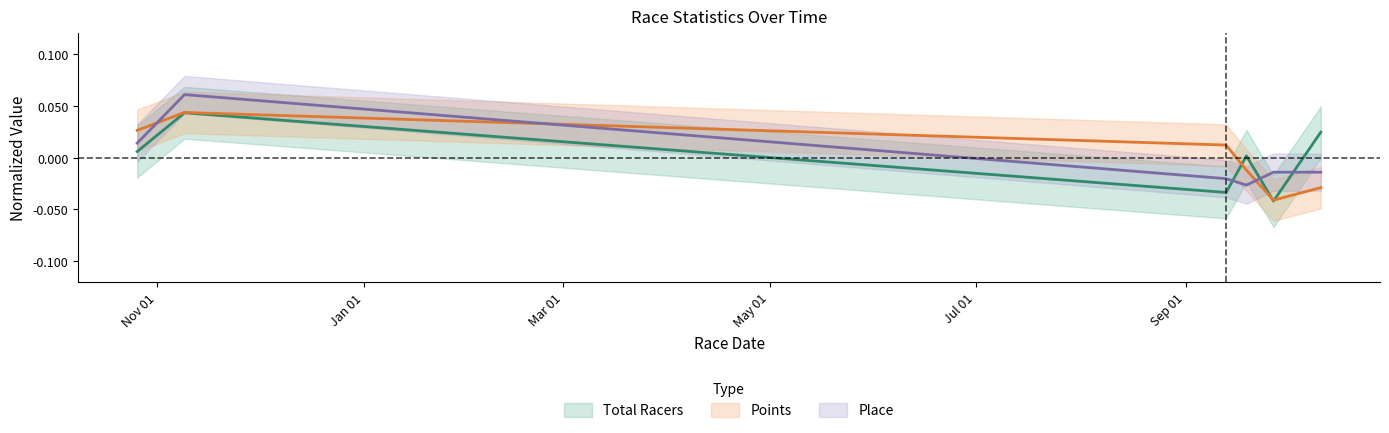

Rank the categories by Place value from highest to lowest.

2008-11-09, 2008-10-26, 2009-09-27, 2009-10-11, 2009-09-13, 2009-09-19